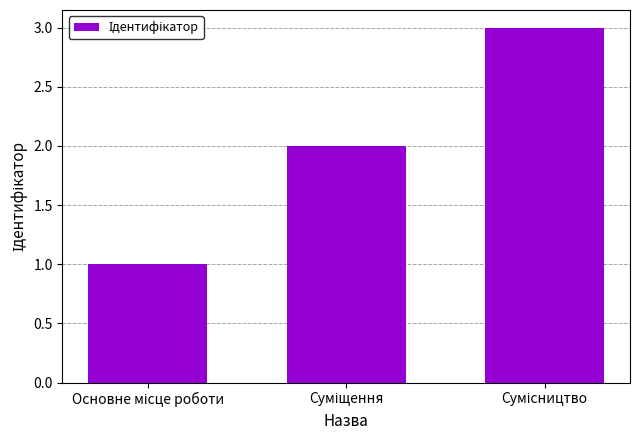

What is the greatest value displayed?

3